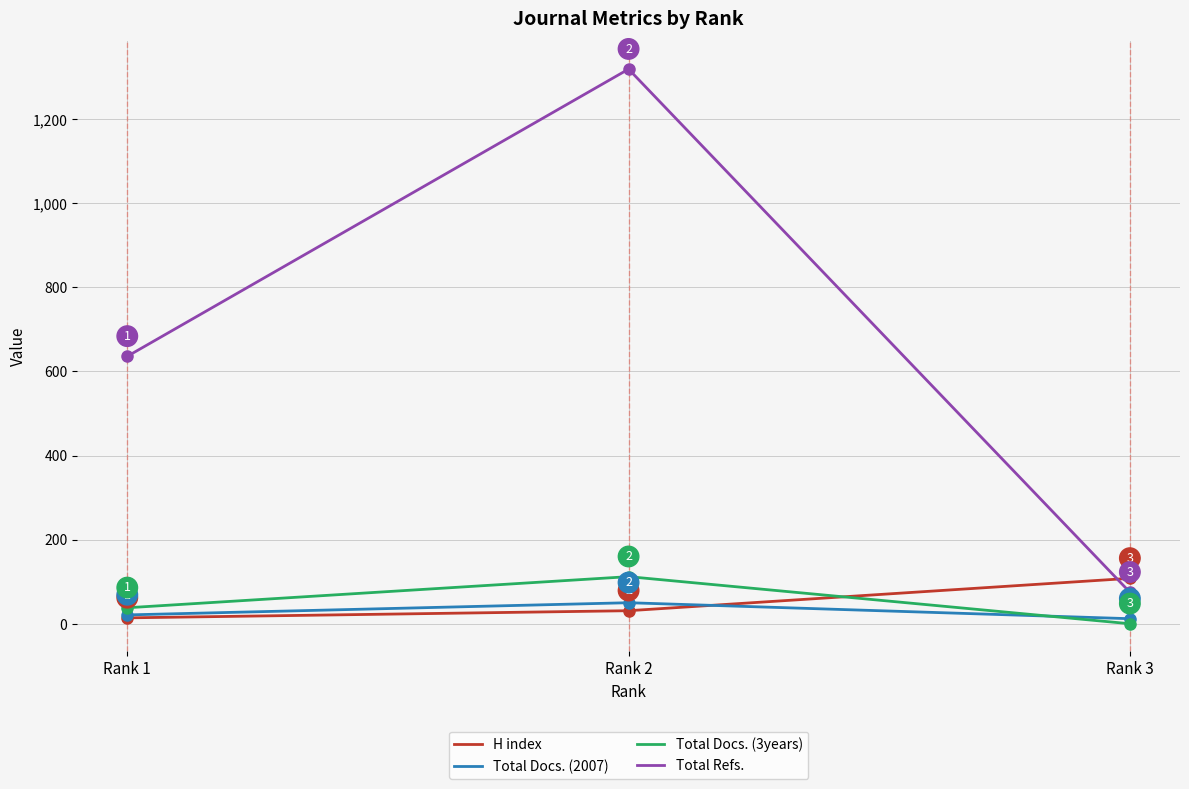

Which series has the largest range (max minus min)?

Total Refs.